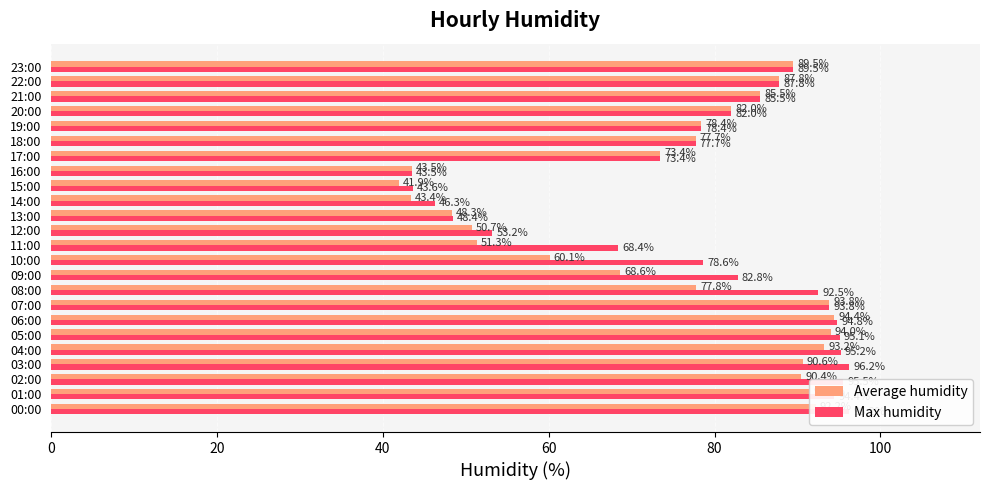

Reading right to left, transcribe all the data shown in this chart.

Average humidity: 89.5	87.8	85.5	82.0	78.4	77.7	73.4	43.5	41.9	43.4	48.3	50.7	51.3	60.1	68.6	77.8	93.8	94.4	94.0	93.2	90.6	90.4	91.4	92.2
Max humidity: 89.5	87.8	85.5	82.0	78.4	77.7	73.4	43.5	43.6	46.3	48.4	53.2	68.4	78.6	82.8	92.5	93.8	94.8	95.1	95.2	96.2	95.5	94.4	96.2